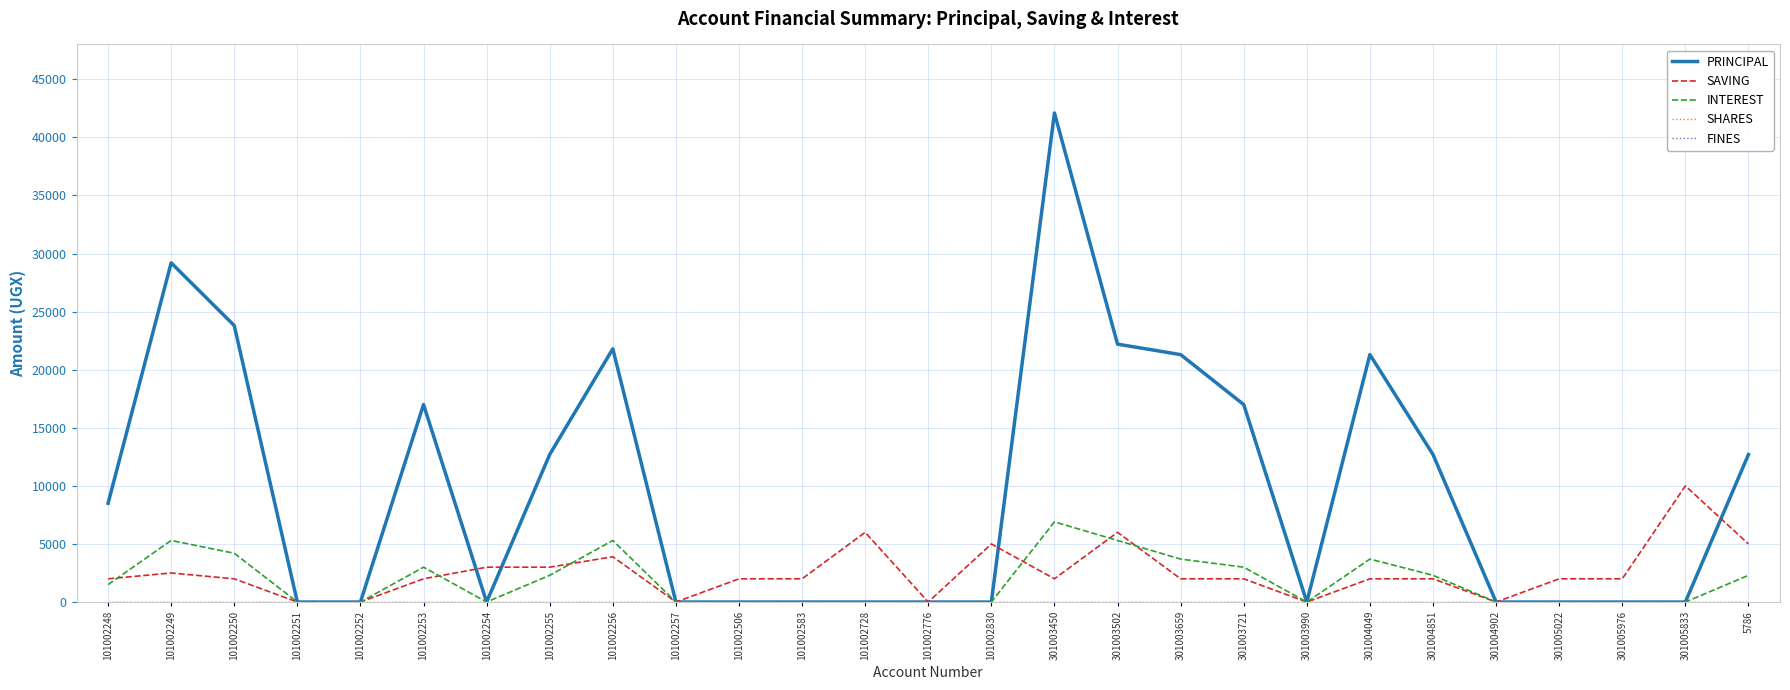

Is this an area chart (filled region under the line)?

No